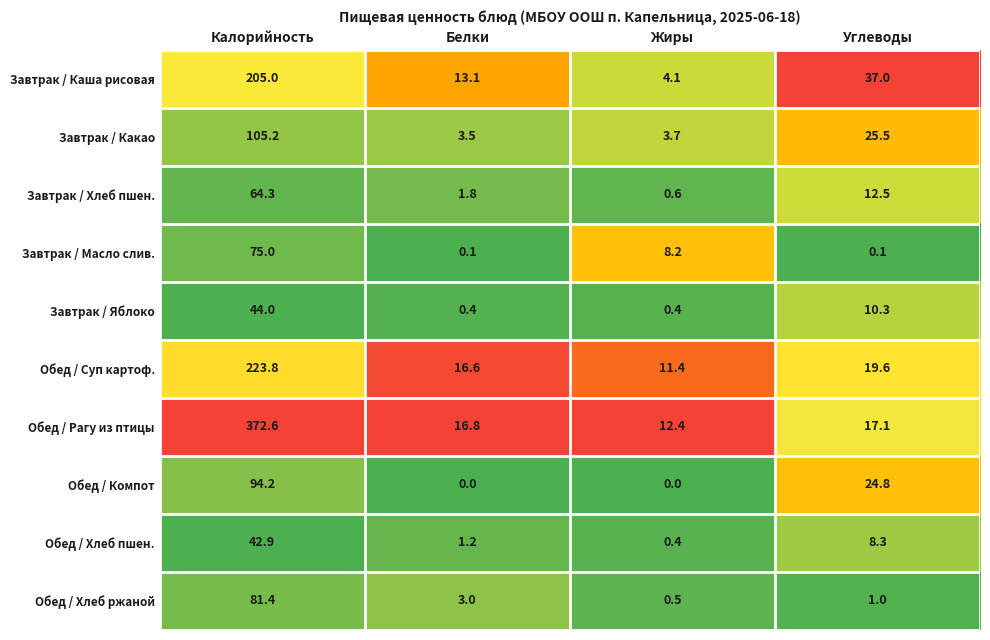

At which category is the sum across all series the highest?

Калорийность